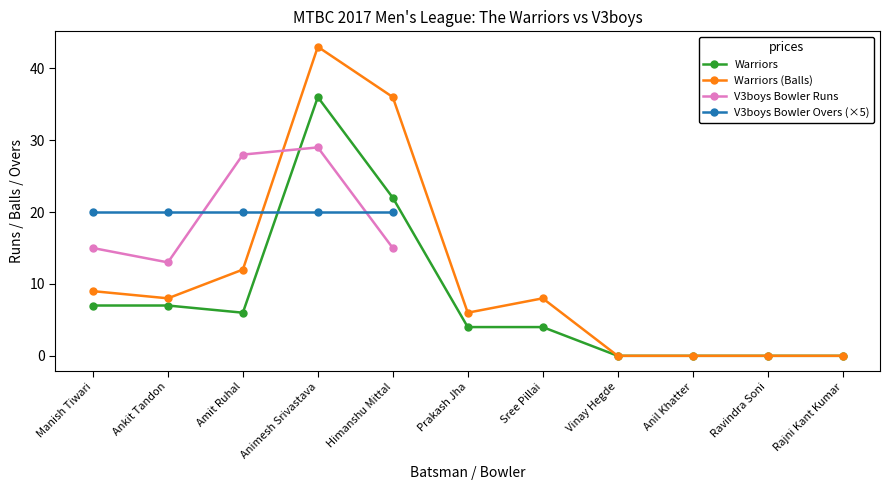

What is the label of the 6th point from the right?

Prakash Jha